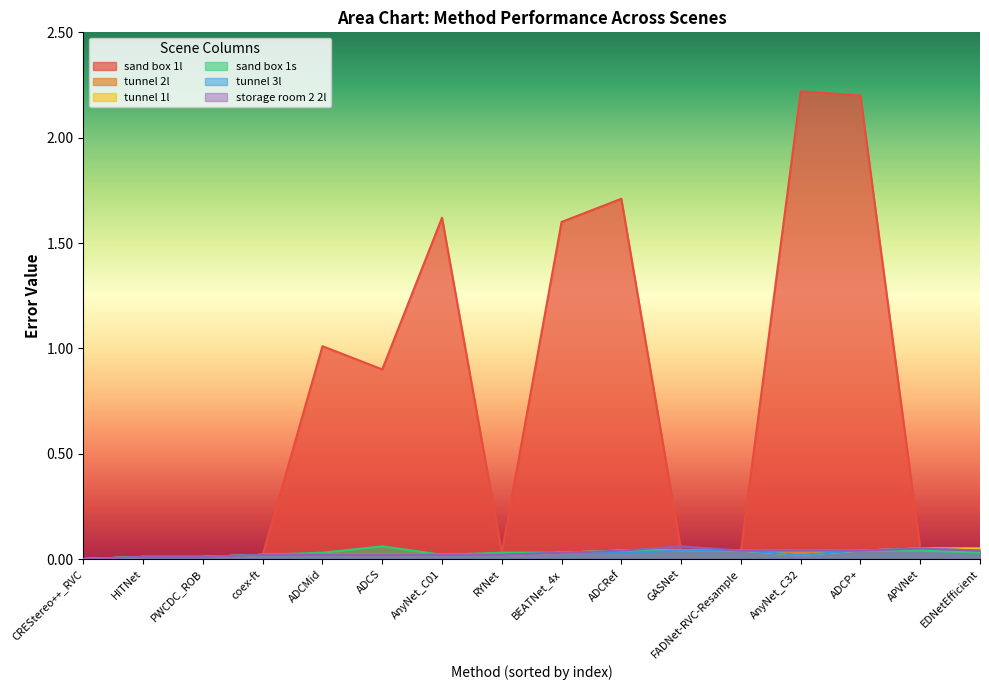

Which category has the highest value across all series?

AnyNet_C32